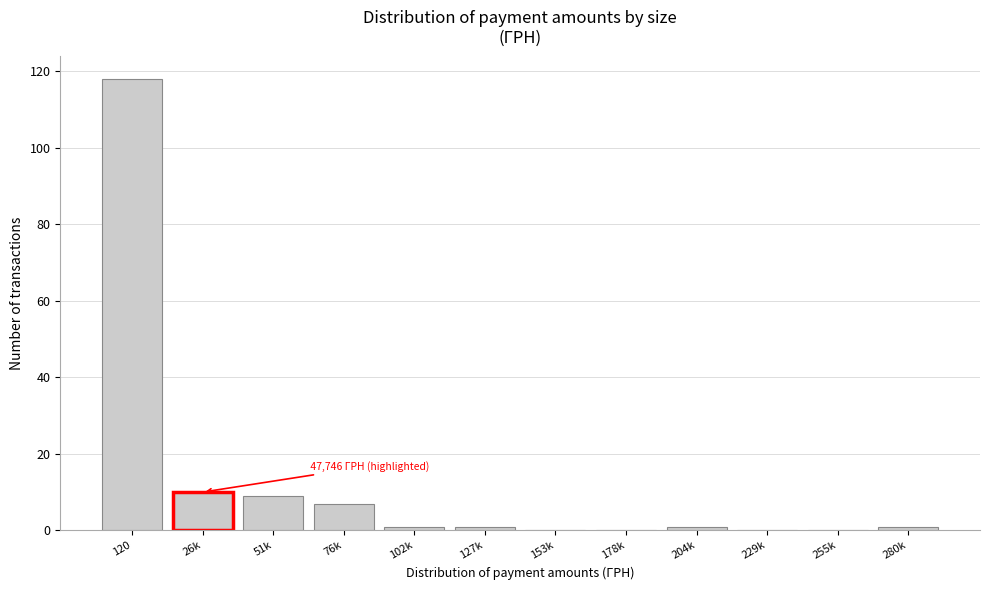

Reading left to right, list all the values displayed in this chart.

120=118	26k=10	51k=9	76k=7	102k=1	127k=1	153k=0	178k=0	204k=1	229k=0	255k=0	280k=1